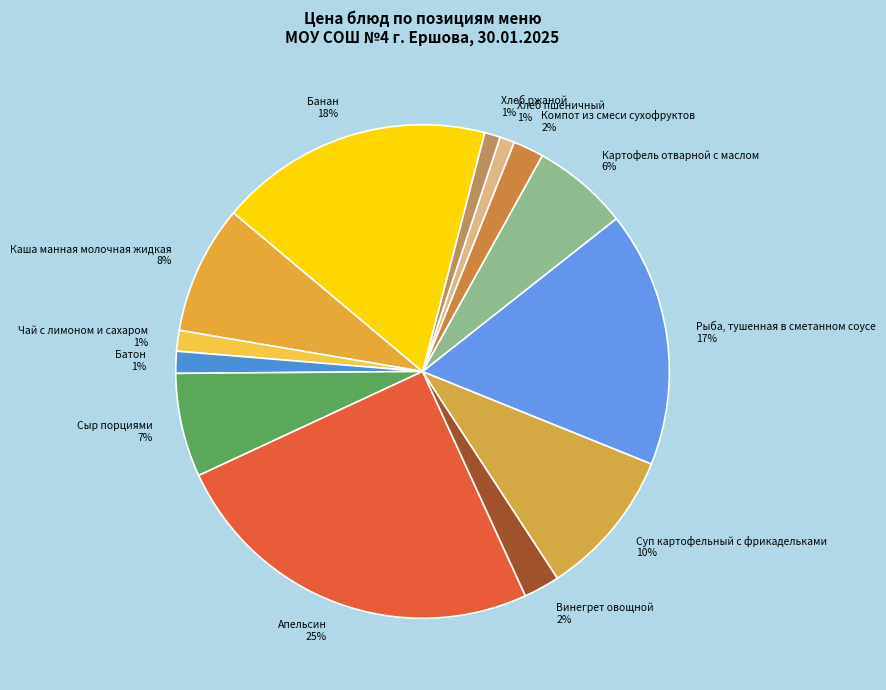

What percentage is the Рыба, тушенная в сметанном соусе slice, to the nearest percent?

17%